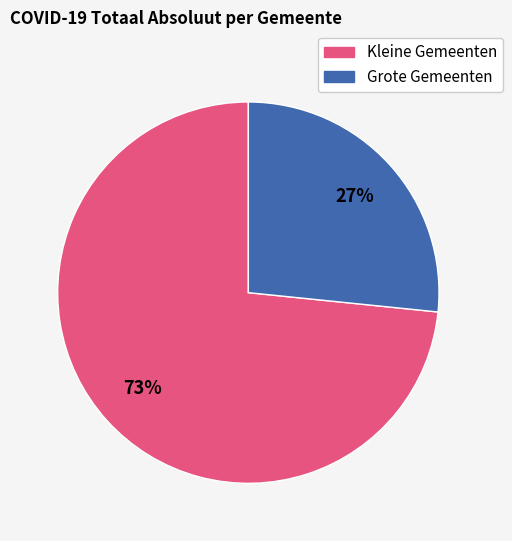

How many slices are in this pie chart?

2